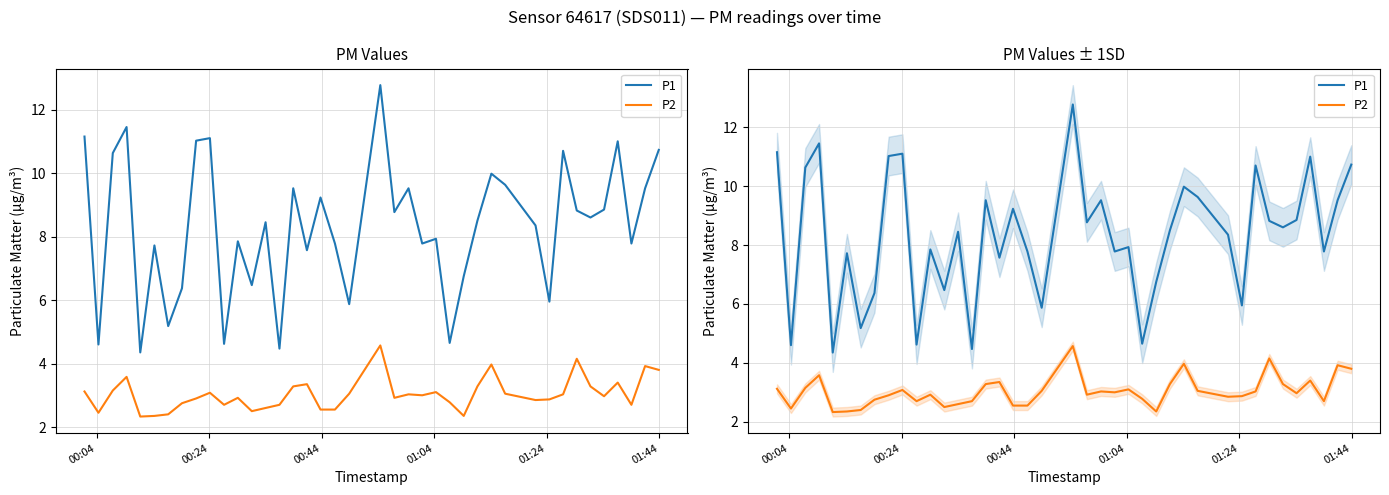

Is the value of P2 at 36 greater than the value of P1 at 6?

No